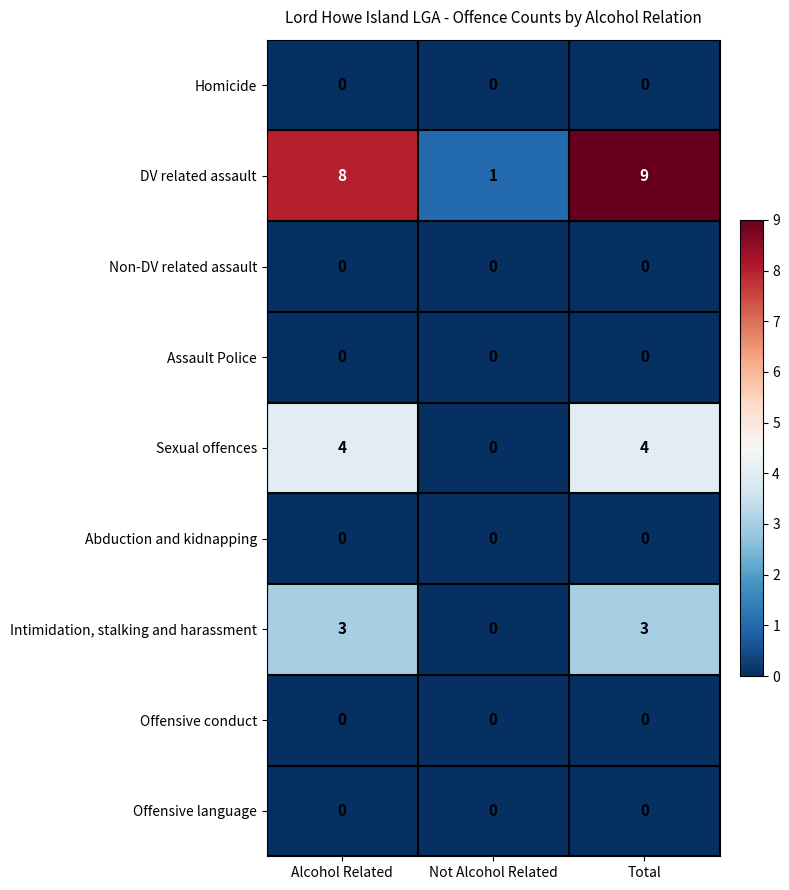

What is the total value across all series at Alcohol Related?

15